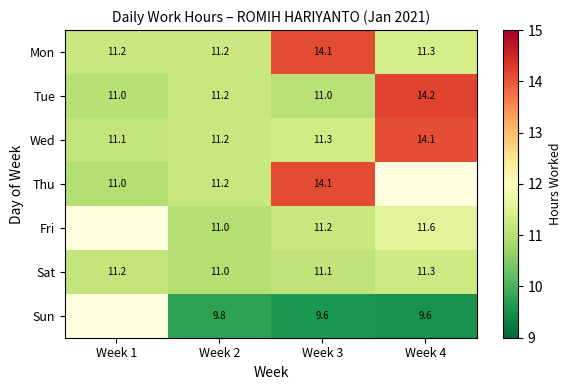

At which label does Wed reach its peak?

Week 4